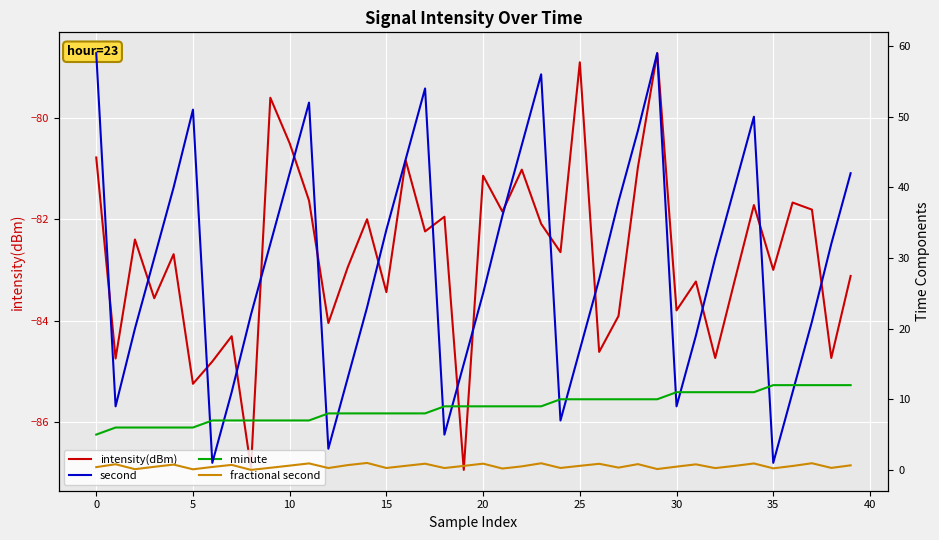

The intensity(dBm) series shows -47.5 at 0. True or false?

False